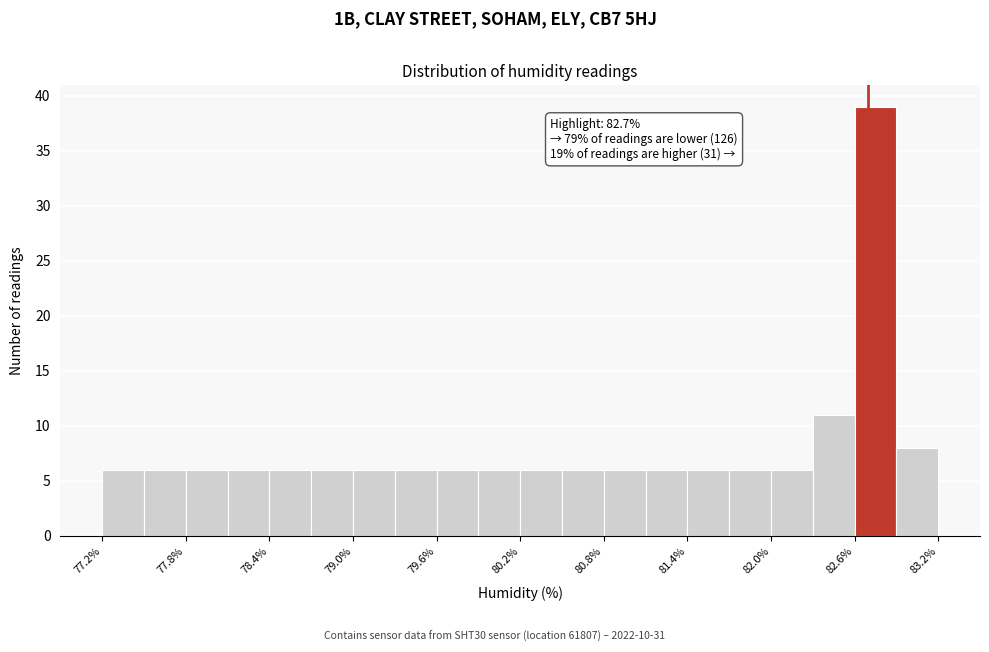

Around what value on the x-axis is the tallest bar? Give the approximate position of its centre, as read against the axis.

82.8